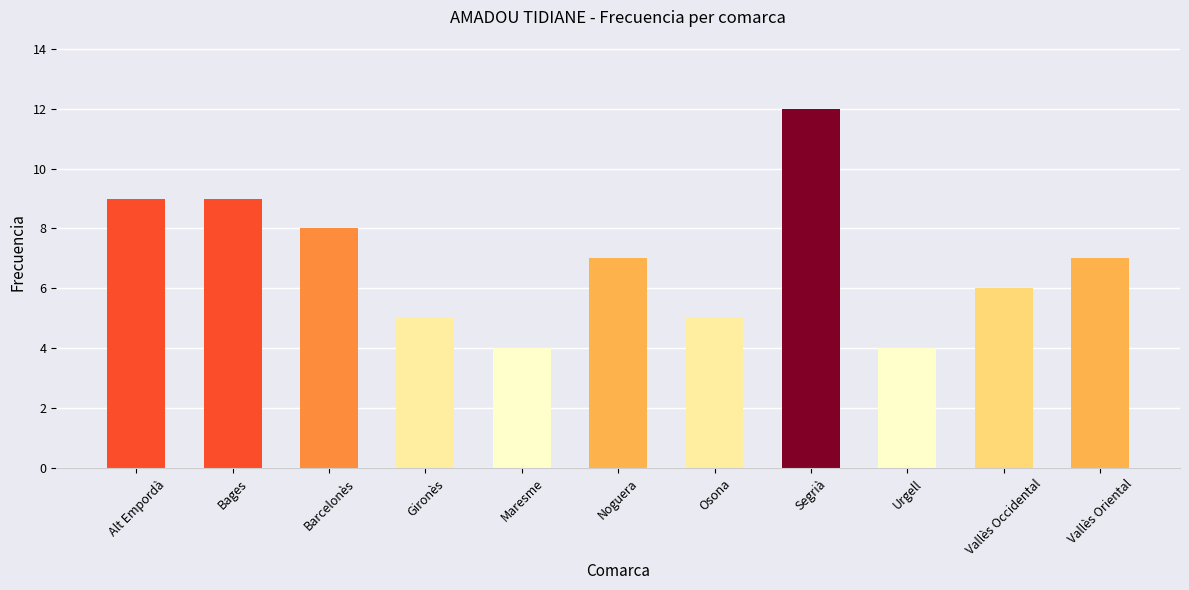

Between Barcelonès and Alt Empordà, which is larger?

Alt Empordà